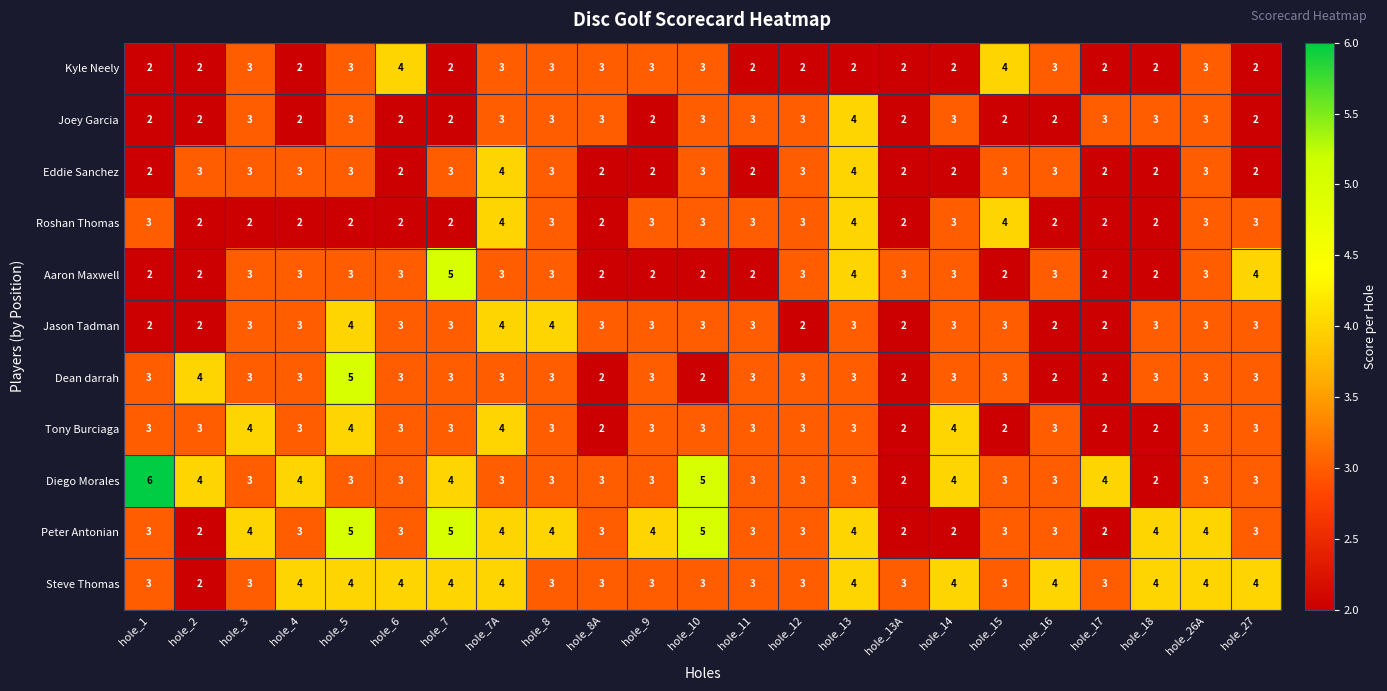

What is the maximum value shown in the chart?

6